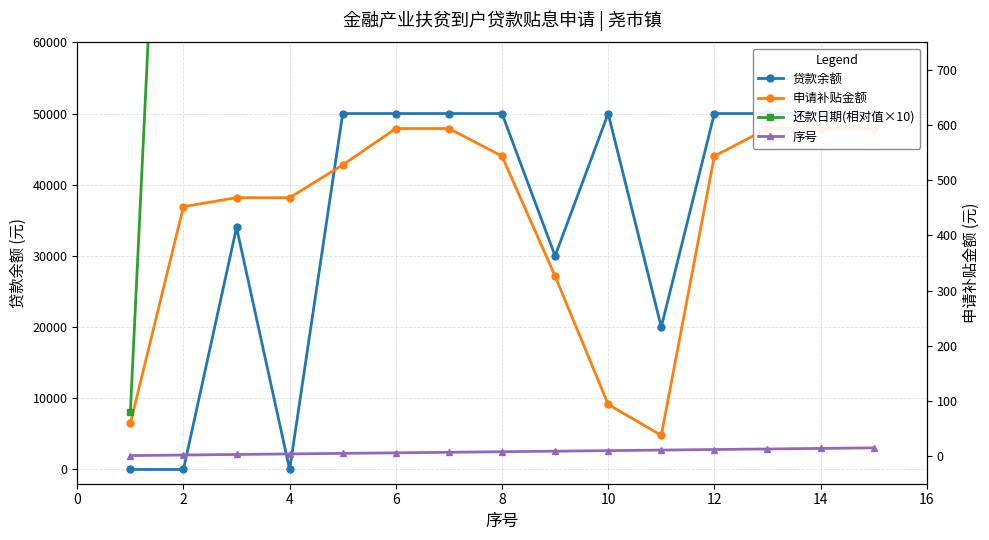

How many lines are shown in the chart?

4